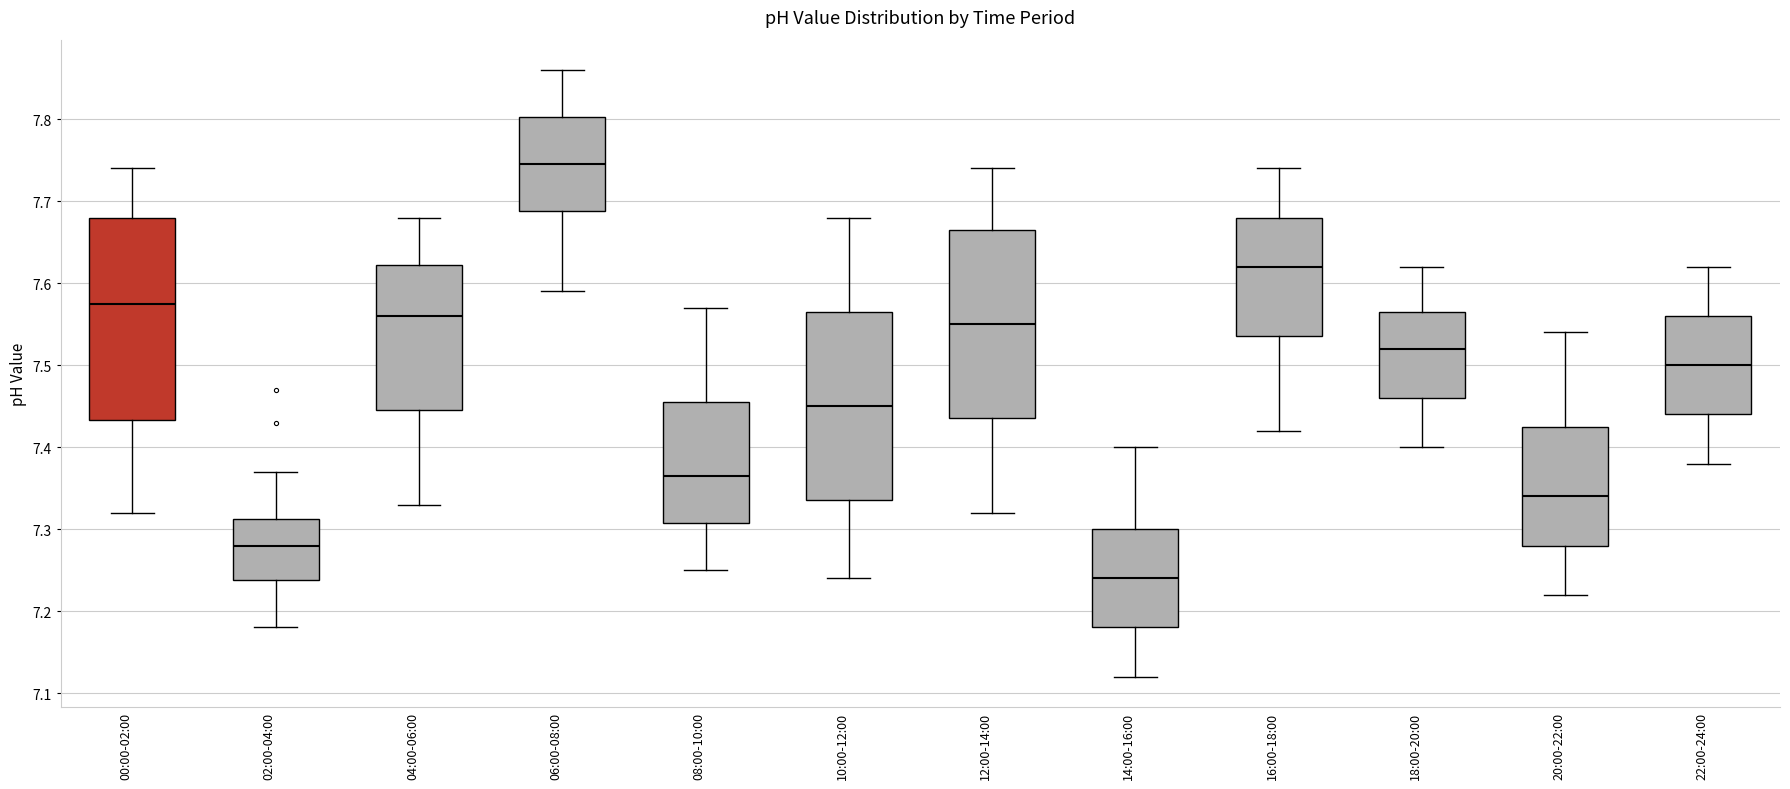

Reading left to right, transcribe this box plot: for each box, give where its median line is, the range the box spans, and where its two whiskers end, as read against the y-axis. The values are not printed on the chart, so give them approximately, as read against the axis.

00:00-02:00: median 7.58, box 7.43 to 7.68, whiskers 7.32 to 7.74
02:00-04:00: median 7.28, box 7.24 to 7.31, whiskers 7.18 to 7.37
04:00-06:00: median 7.56, box 7.45 to 7.62, whiskers 7.33 to 7.68
06:00-08:00: median 7.75, box 7.69 to 7.80, whiskers 7.59 to 7.86
08:00-10:00: median 7.37, box 7.31 to 7.46, whiskers 7.25 to 7.57
10:00-12:00: median 7.45, box 7.34 to 7.57, whiskers 7.24 to 7.68
12:00-14:00: median 7.55, box 7.44 to 7.67, whiskers 7.32 to 7.74
14:00-16:00: median 7.24, box 7.18 to 7.30, whiskers 7.12 to 7.40
16:00-18:00: median 7.62, box 7.54 to 7.68, whiskers 7.42 to 7.74
18:00-20:00: median 7.52, box 7.46 to 7.57, whiskers 7.40 to 7.62
20:00-22:00: median 7.34, box 7.28 to 7.43, whiskers 7.22 to 7.54
22:00-24:00: median 7.50, box 7.44 to 7.56, whiskers 7.38 to 7.62